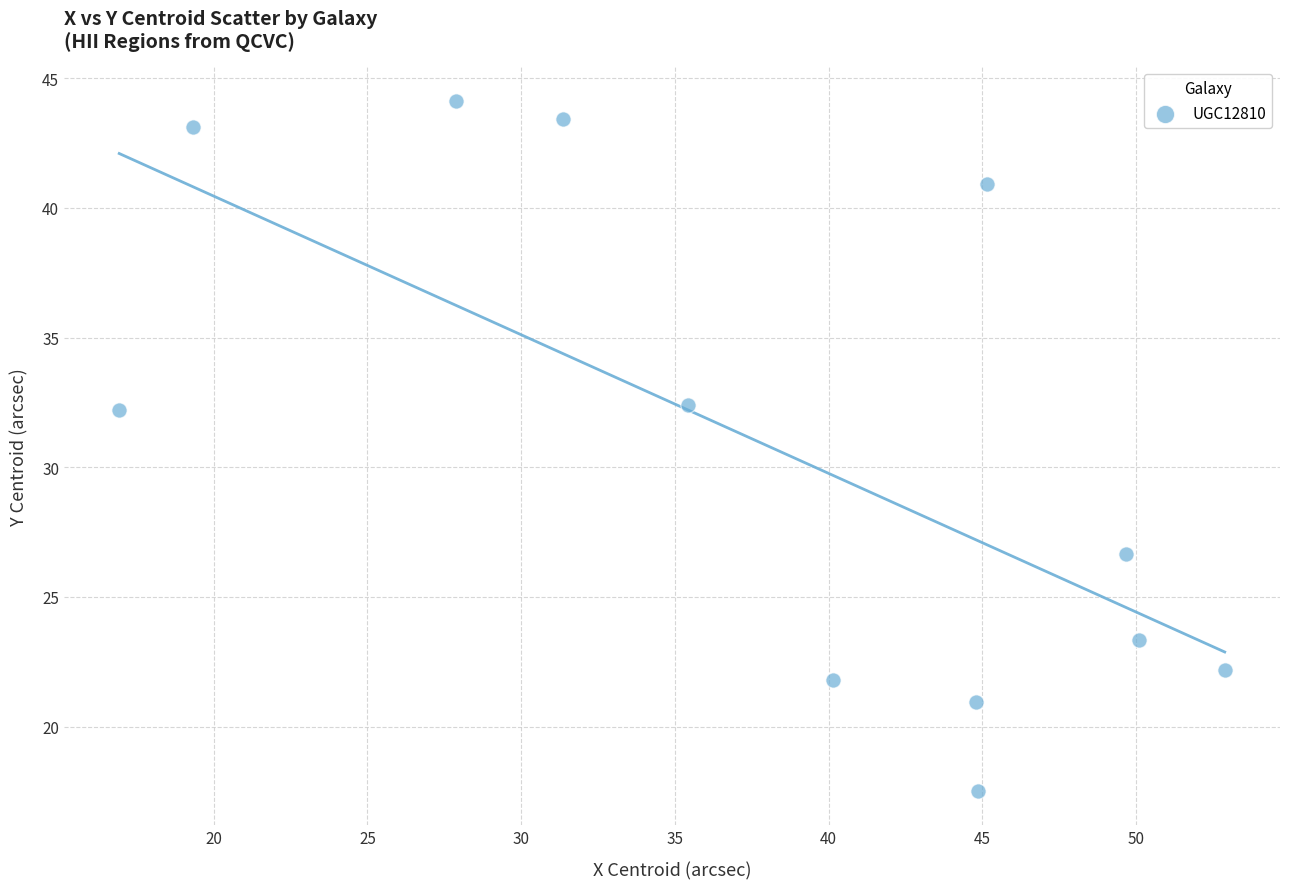

What is the range of Y values (max minus min)?

26.6